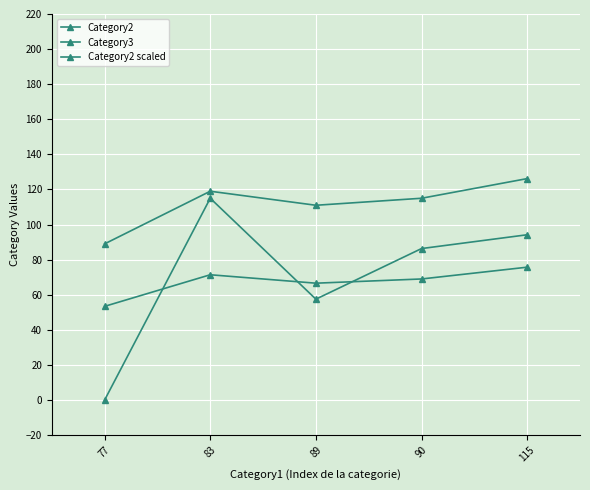

List the labels in order of Category2 scaled value, smallest first.

77, 89, 90, 83, 115